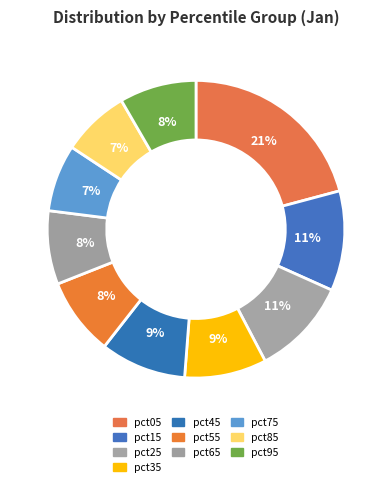

Between pct15 and pct05, which is larger?

pct05